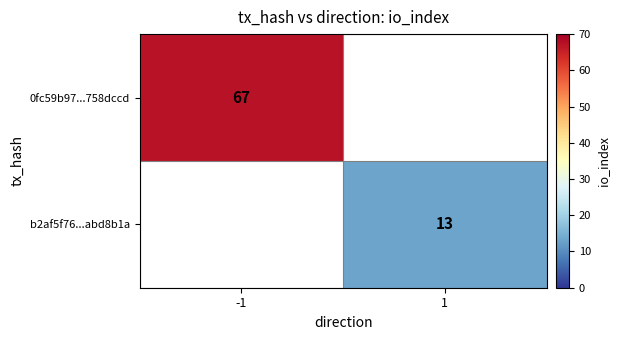

The b2af5f76...abd8b1a series shows 5 at 1. True or false?

False